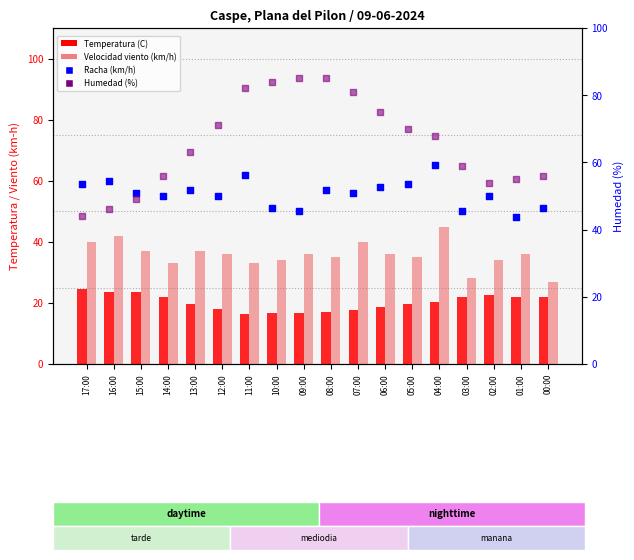

At how many categories does at least one series exceed 53?

18